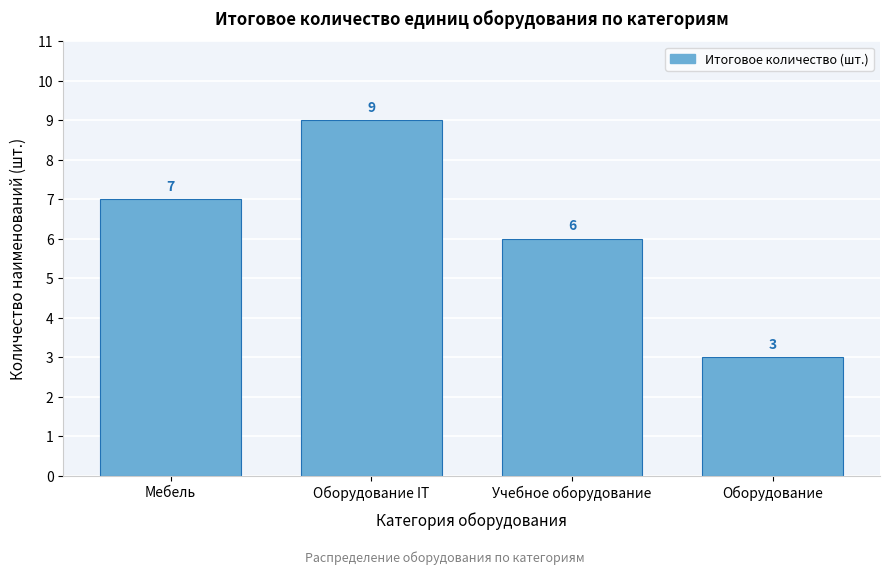

Reading right to left, transcribe all the data shown in this chart.

3	6	9	7